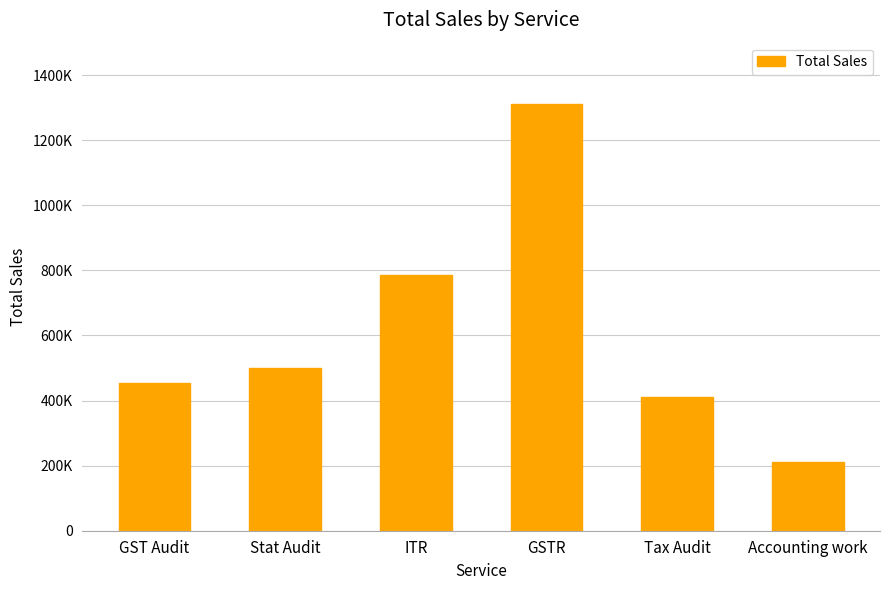

Reading left to right, transcribe all the data shown in this chart.

GST Audit=454000	Stat Audit=500000	ITR=785000	GSTR=1312000	Tax Audit=412000	Accounting work=211000